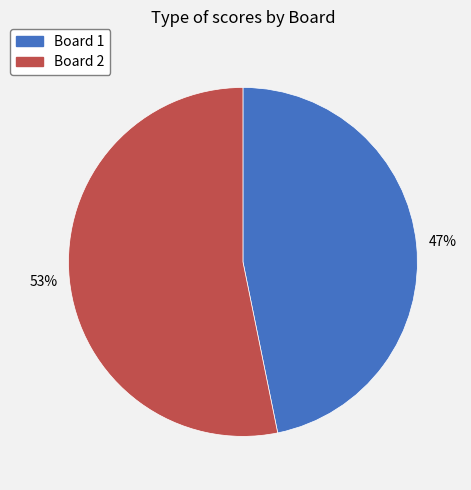

To the nearest percent, what is the combined percentage of Board 1 and Board 2?

100%